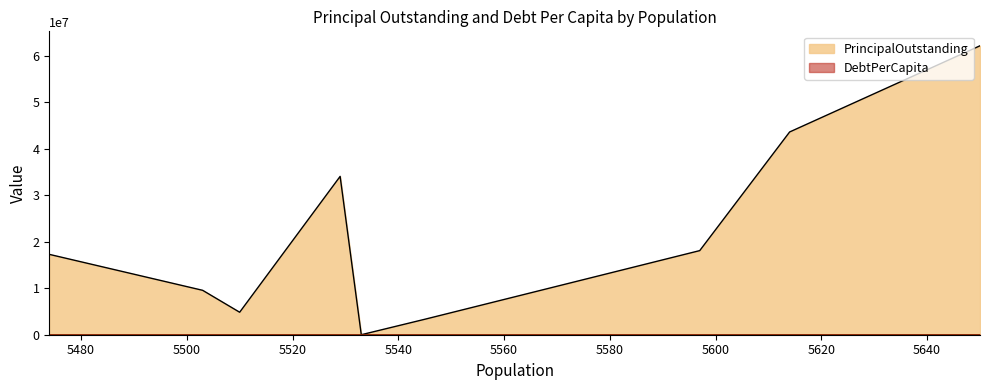

True or false: DebtPerCapita has more than 1 interior local peaks.

False